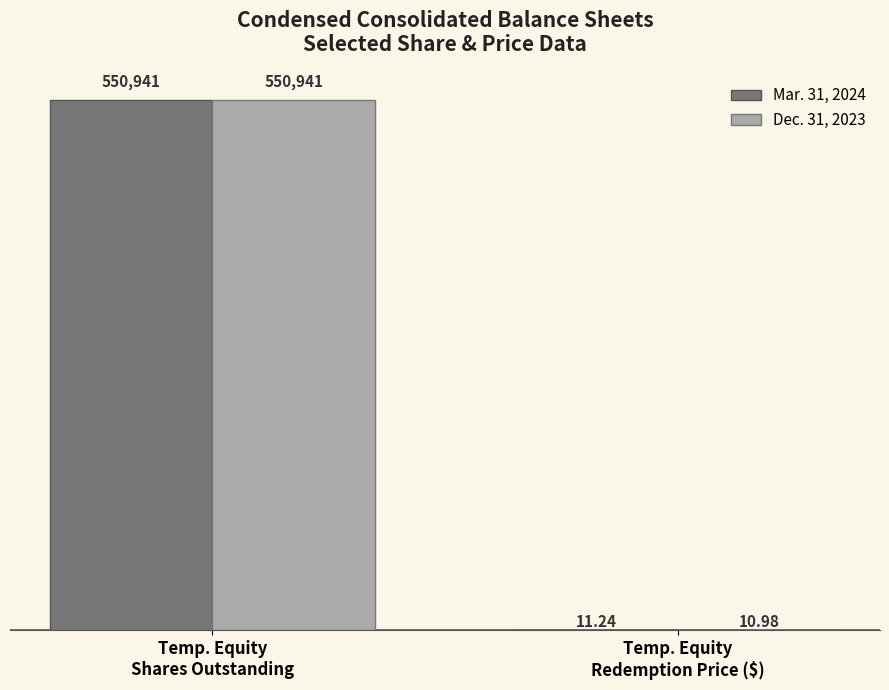

Which series has the largest total across all categories?

Mar. 31, 2024